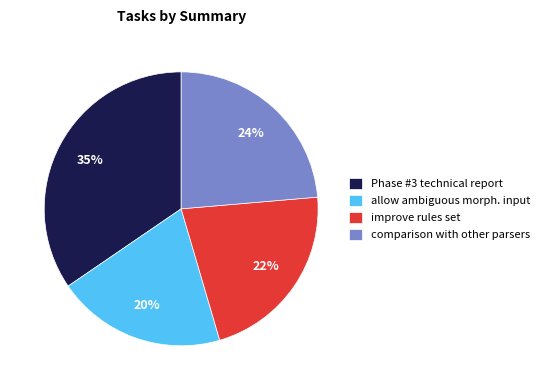

Rank the categories by value from lowest to highest.

allow ambiguous morph. input, improve rules set, comparison with other parsers, Phase #3 technical report